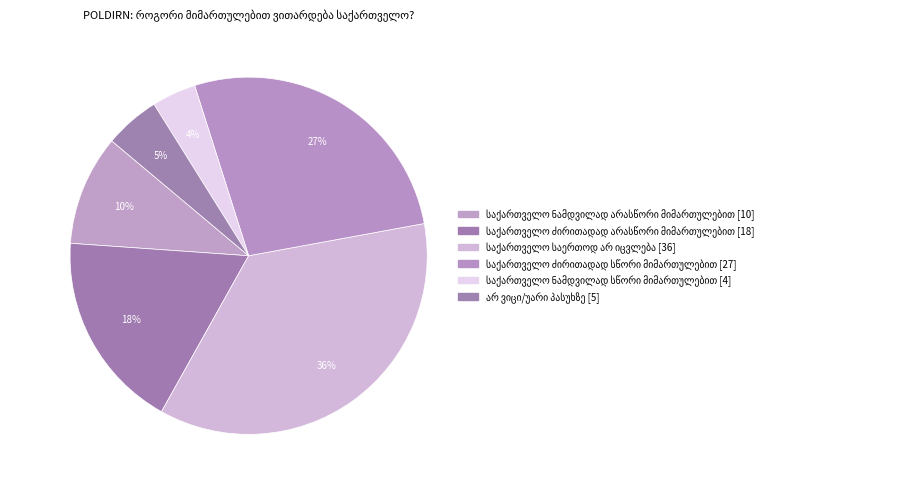

What percentage is NOT represented by საქართველო ნამდვილად
სწორი მიმართულებით?

96.0%